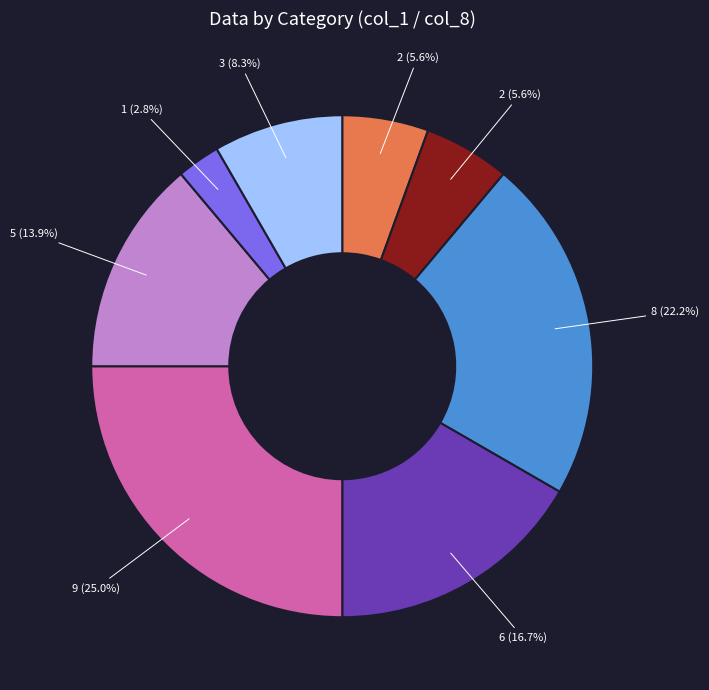

Is there any slice that represents more than half of the pie?

No